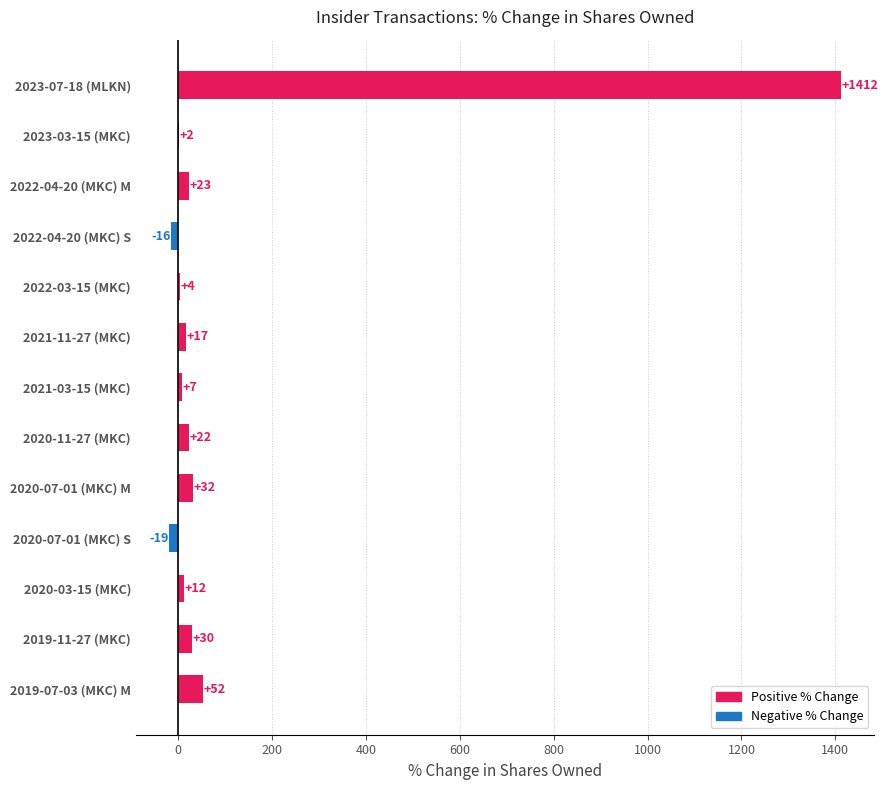

Is it true that the value at 2022-03-15 (MKC) is 4?

True